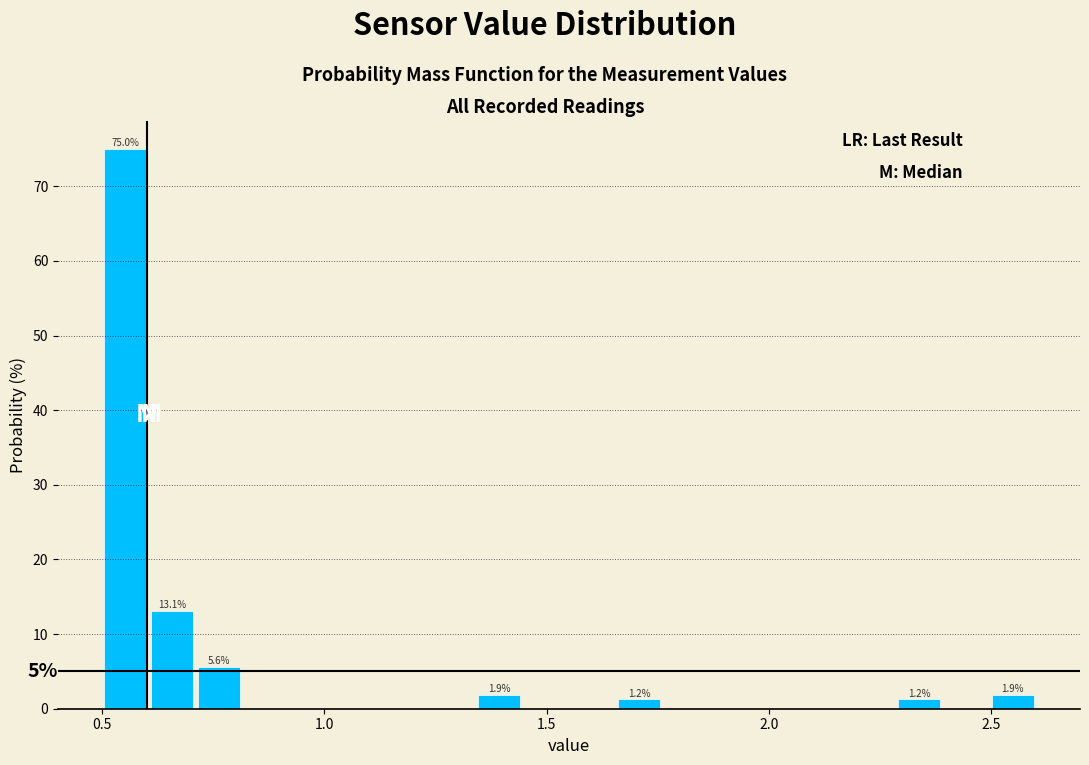

Read against the x-axis, roughly where is the centre of the tallest bar?

0.55